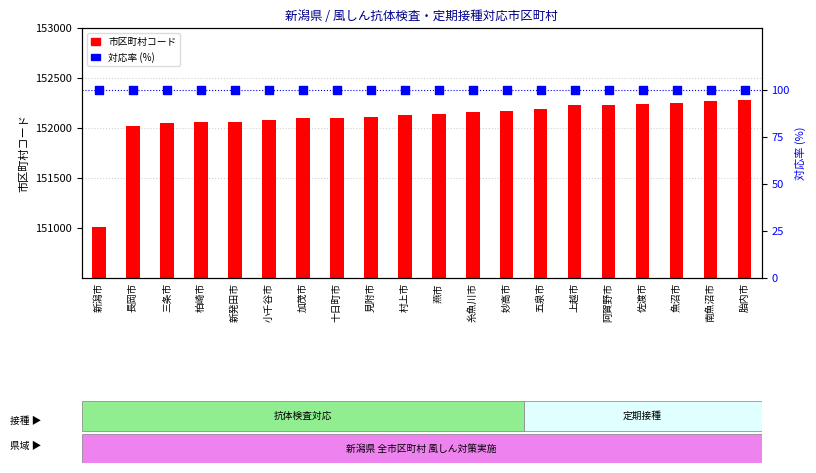

What are all the series names shown in the legend?

市区町村コード, 対応率 (%)